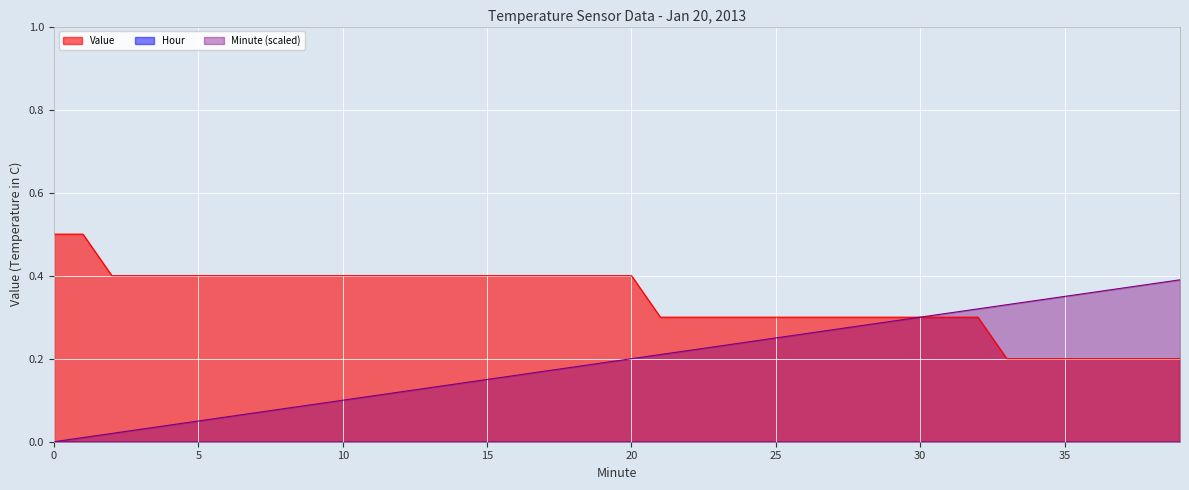

What is the highest value of the Value series?

0.5